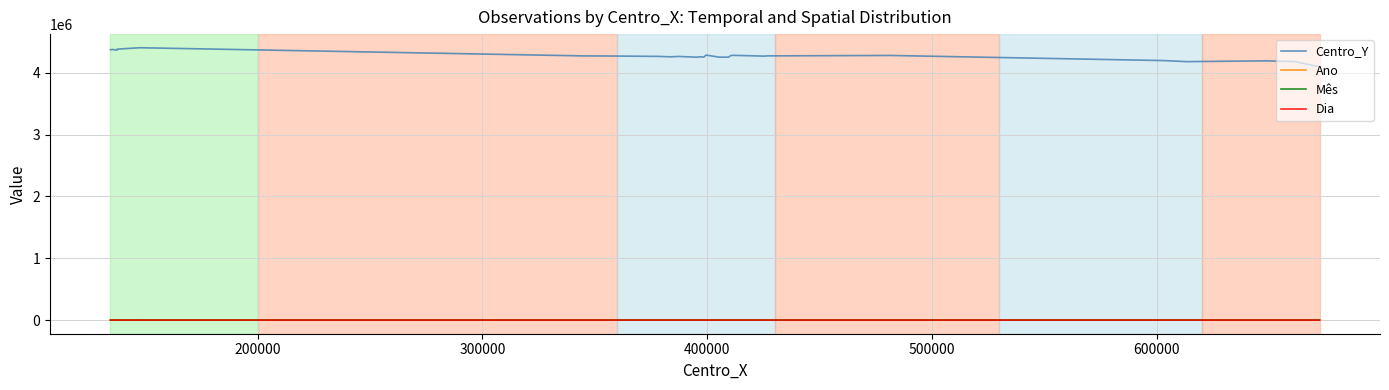

How many data points in Ano are above 2018?

16